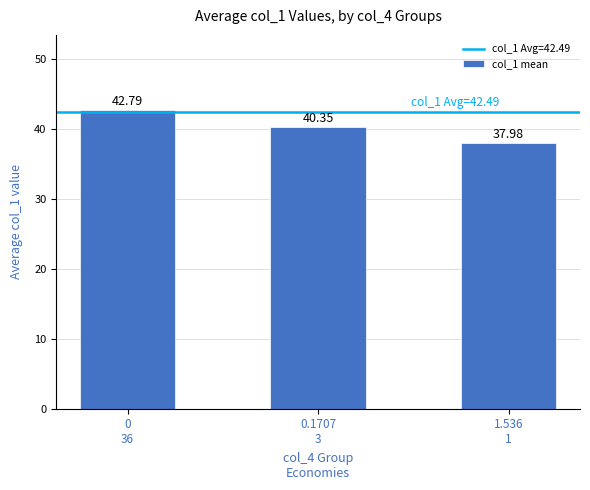

Reading left to right, transcribe all the data shown in this chart.

0
36=42.8	0.1707
3=40.4	1.536
1=38.0